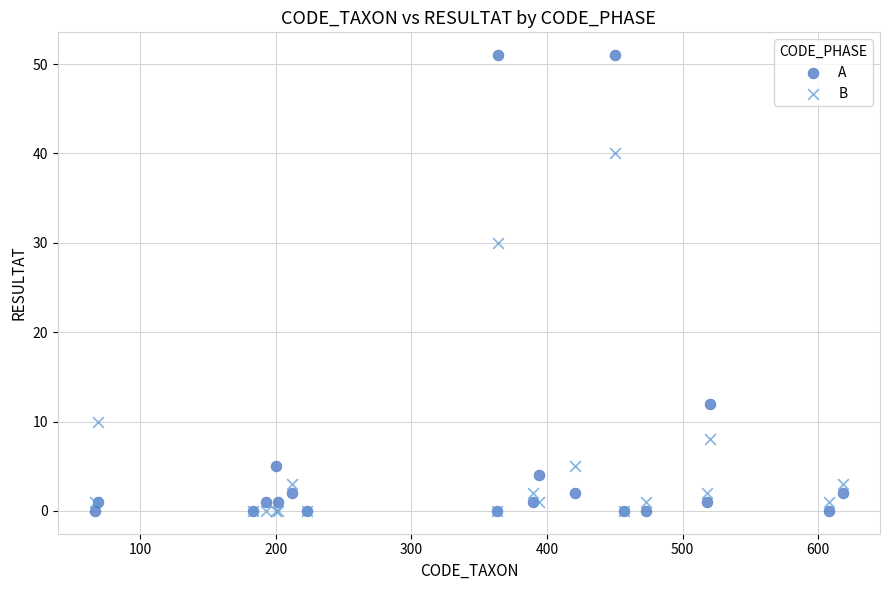

What are all the series names shown in the legend?

A, B